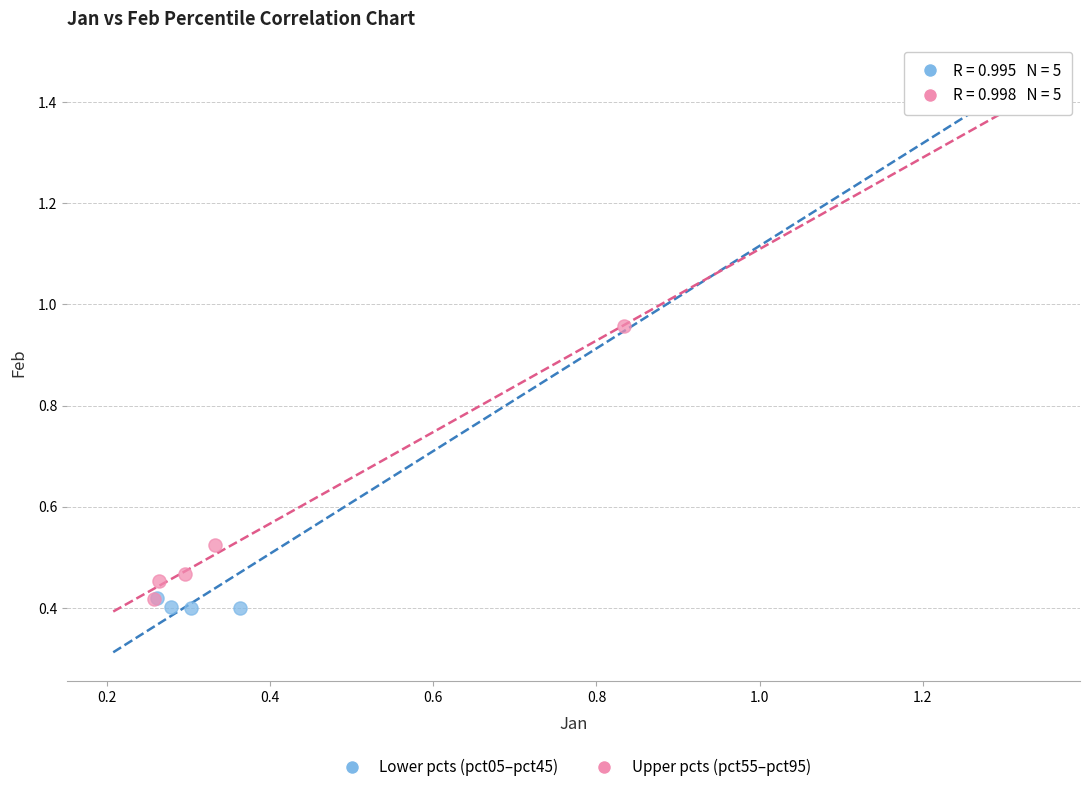

Which series has the widest spread of Y values?

Lower pcts (pct05–pct45)